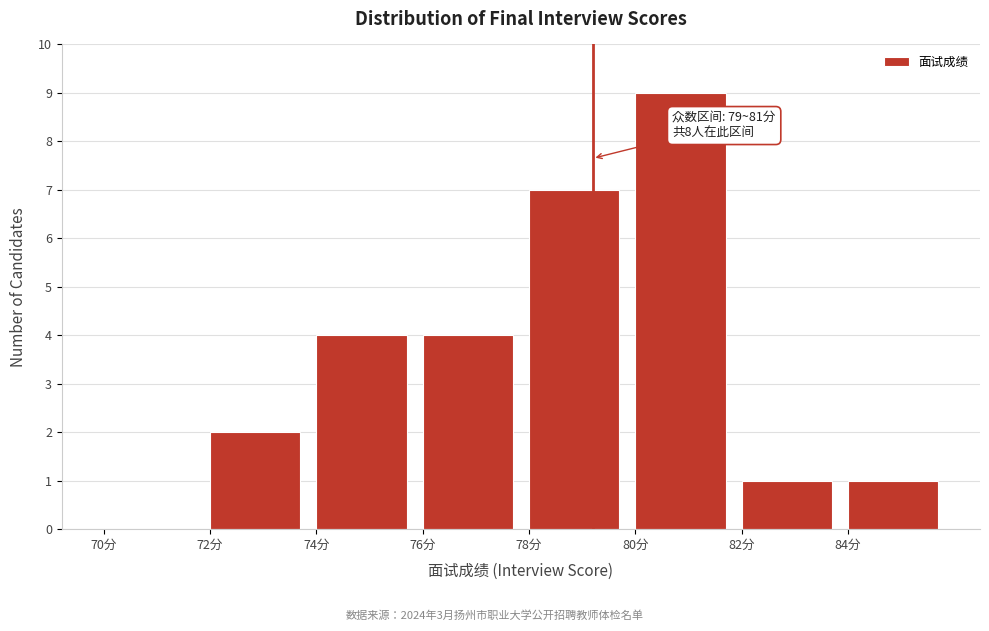

Over which range of the x-axis is the bar tallest?

80 to 82